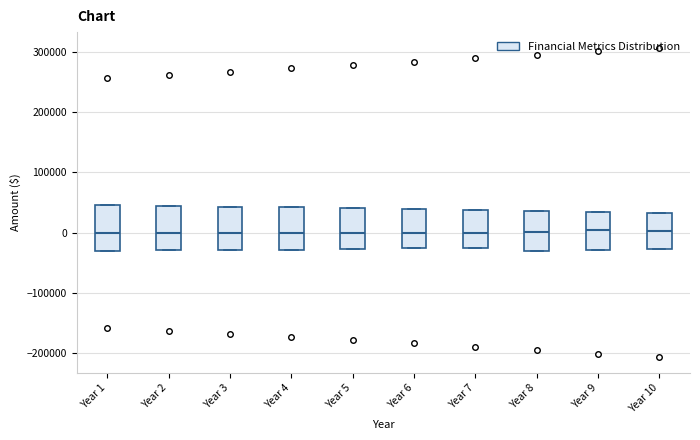

Reading left to right, transcribe this box plot: for each box, give where its median line is, the range the box spans, and where its two whiskers end, as read against the y-axis. The values are not printed on the chart, so give them approximately, as read against the axis.

Year 1: median 0, box -30000 to 50000, whiskers -30000 to 50000
Year 2: median 0, box -30000 to 40000, whiskers -30000 to 40000
Year 3: median 0, box -30000 to 40000, whiskers -30000 to 40000
Year 4: median 0, box -30000 to 40000, whiskers -30000 to 40000
Year 5: median 0, box -30000 to 40000, whiskers -30000 to 40000
Year 6: median 0, box -30000 to 40000, whiskers -30000 to 40000
Year 7: median 0, box -30000 to 40000, whiskers -30000 to 40000
Year 8: median 0, box -30000 to 40000, whiskers -30000 to 40000
Year 9: median 0, box -30000 to 30000, whiskers -30000 to 30000
Year 10: median 0, box -30000 to 30000, whiskers -30000 to 30000